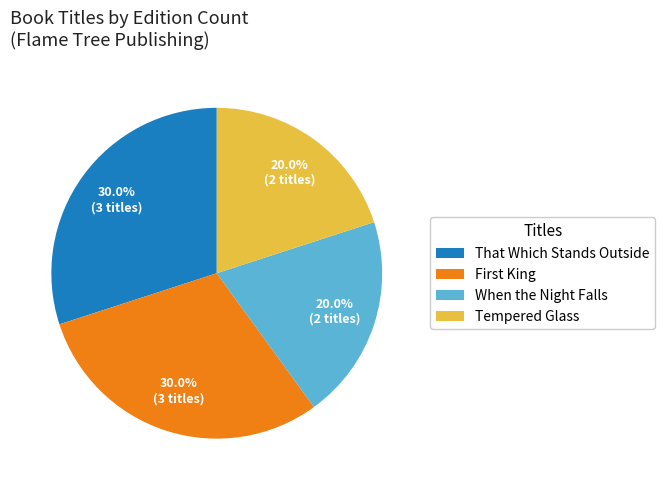

What percentage is the Tempered Glass slice, to the nearest percent?

20%